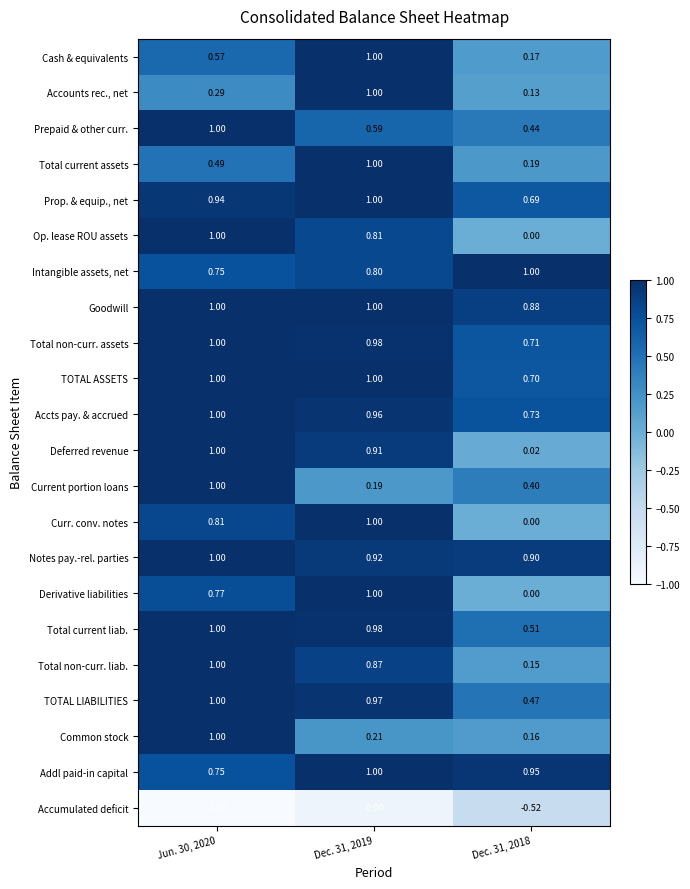

Which series has the largest total across all categories?

Goodwill